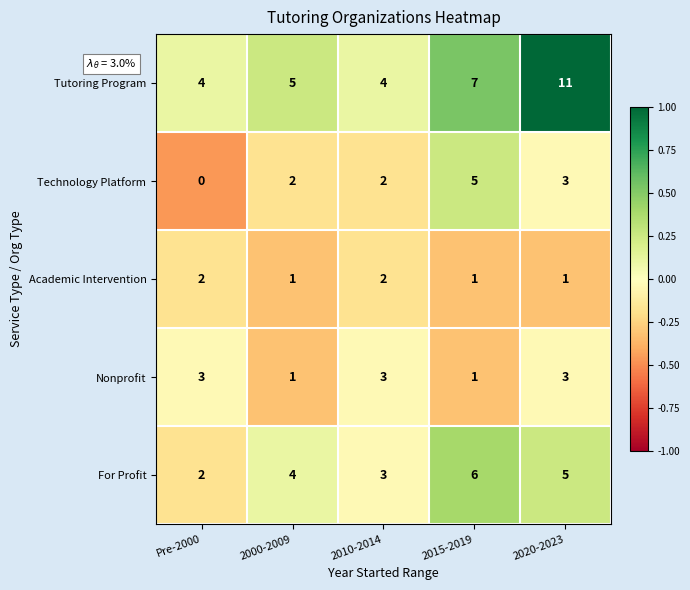

List the series in order of their peak value, lowest first.

Academic Intervention, Nonprofit, Technology Platform, For Profit, Tutoring Program